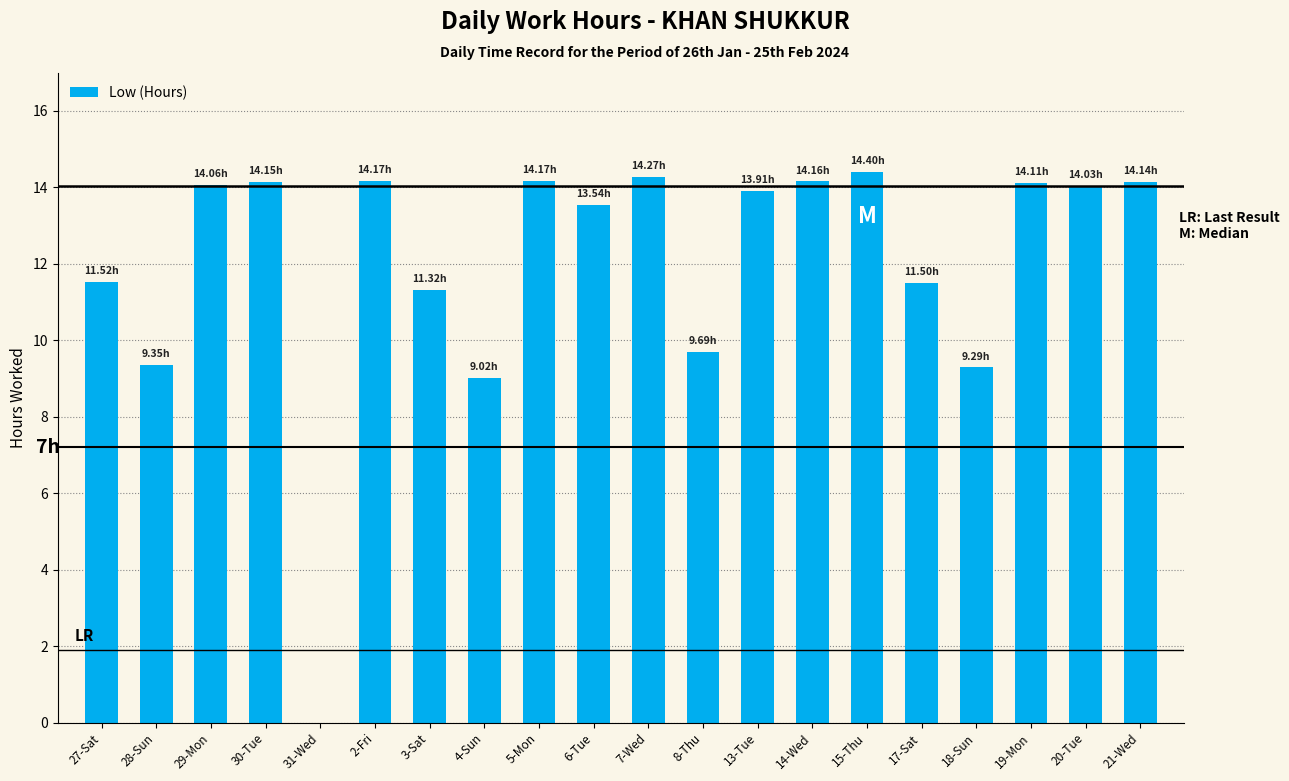

How many values are above zero?

19